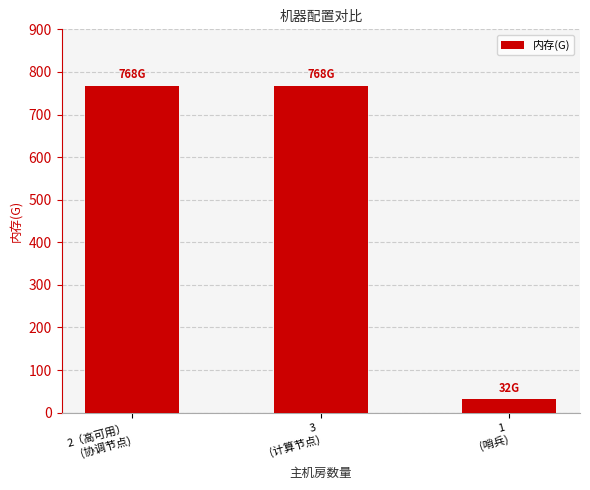

What is the minimum value shown in the chart?

32